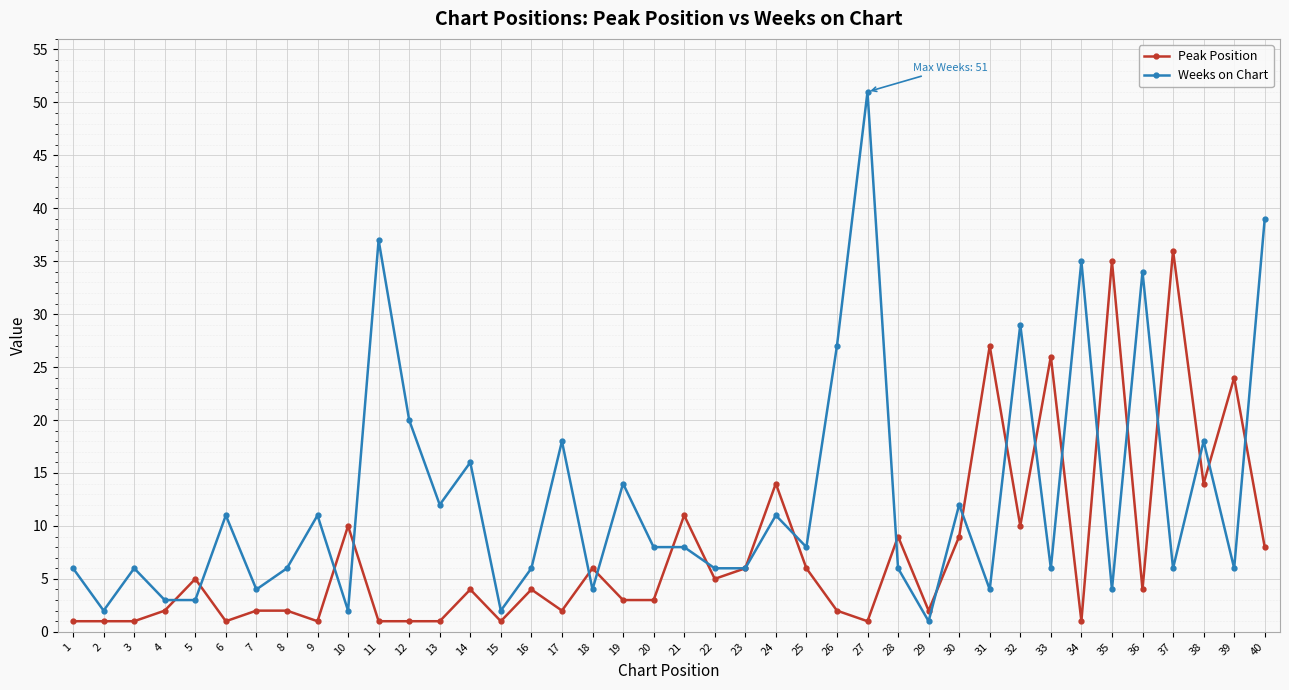

True or false: Peak Position has a value of 5 at 19.

False